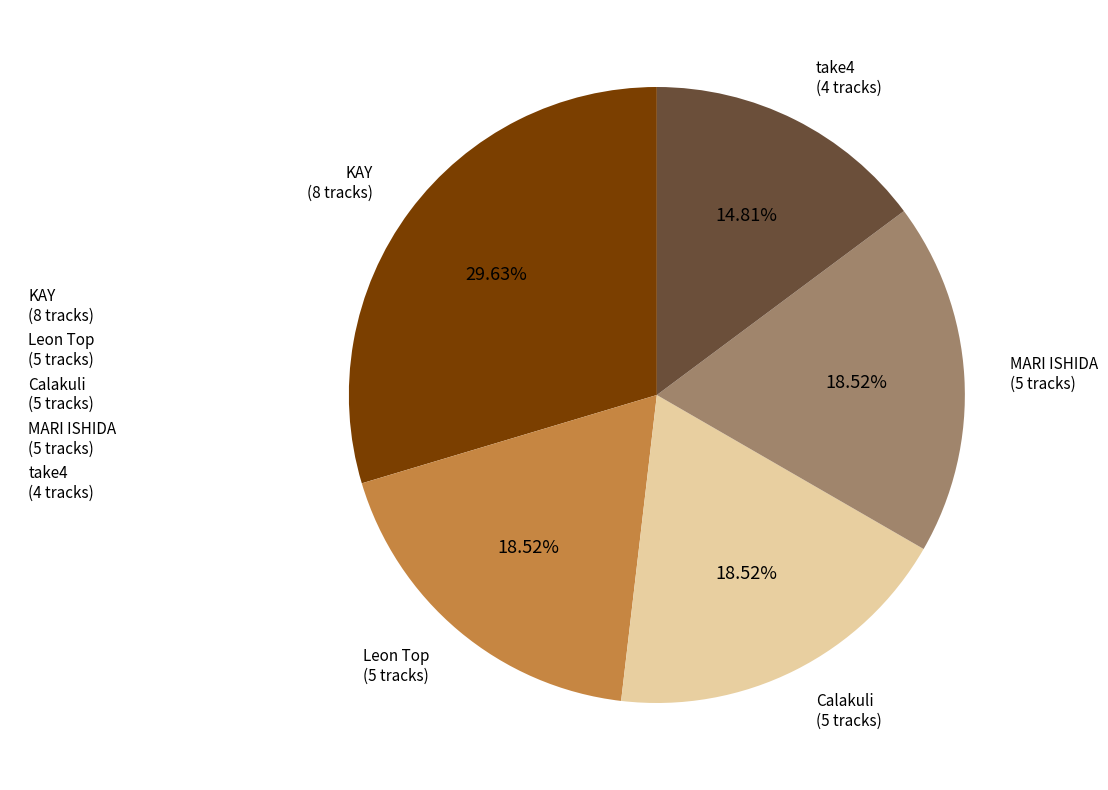

The MARI ISHIDA slice represents 4% of the pie. True or false?

False